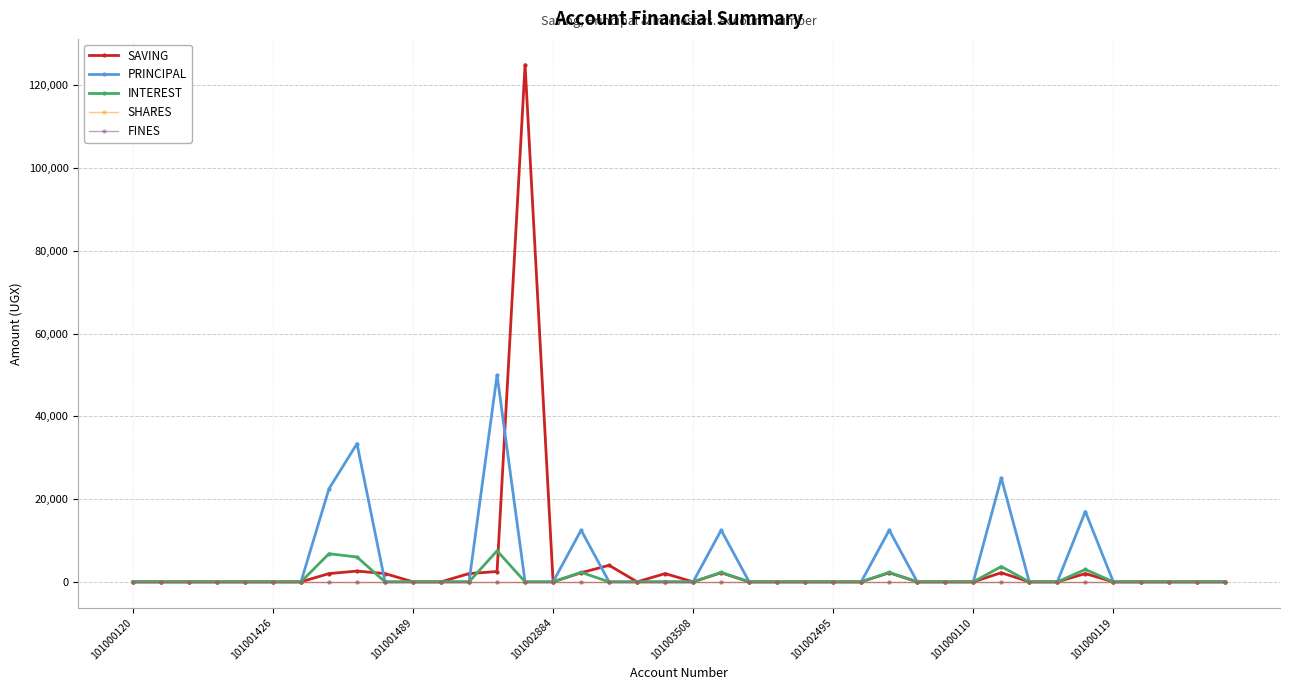

Which category has the lowest value across all series?

101000120